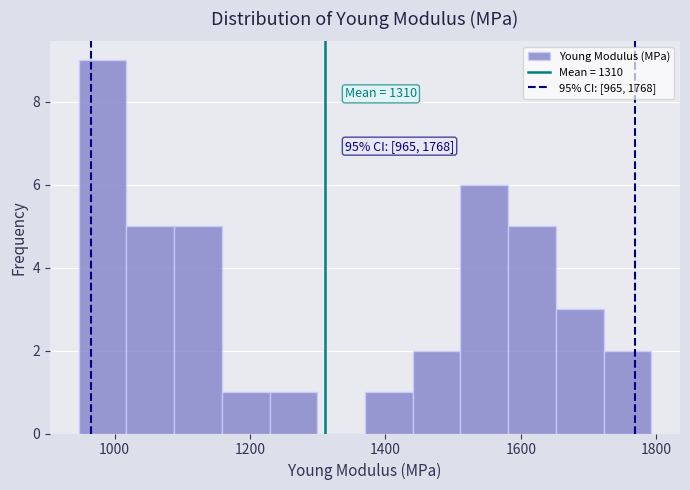

Read against the x-axis, roughly where is the centre of the tallest bar?

980